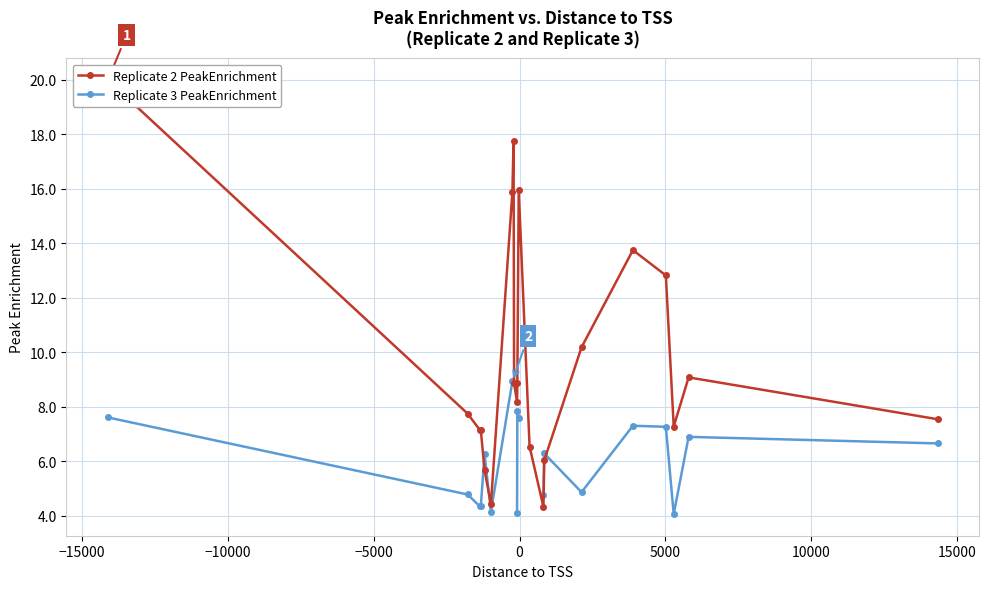

At how many categories does at least one series exceed 5?

19